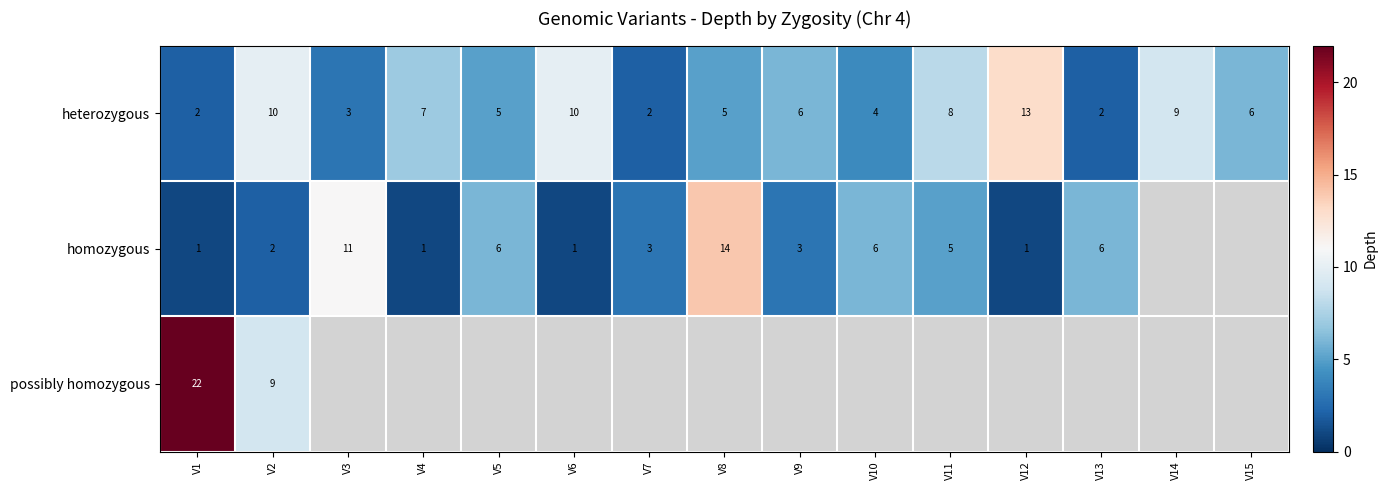

True or false: heterozygous has a value of 13.6 at V6.

False